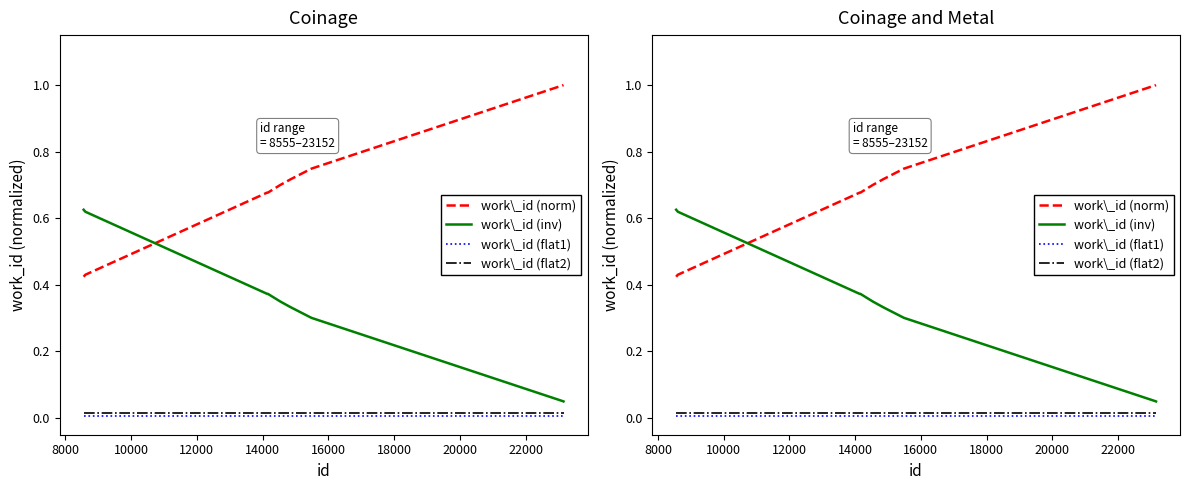

At how many categories does at least one series exceed 0?

10